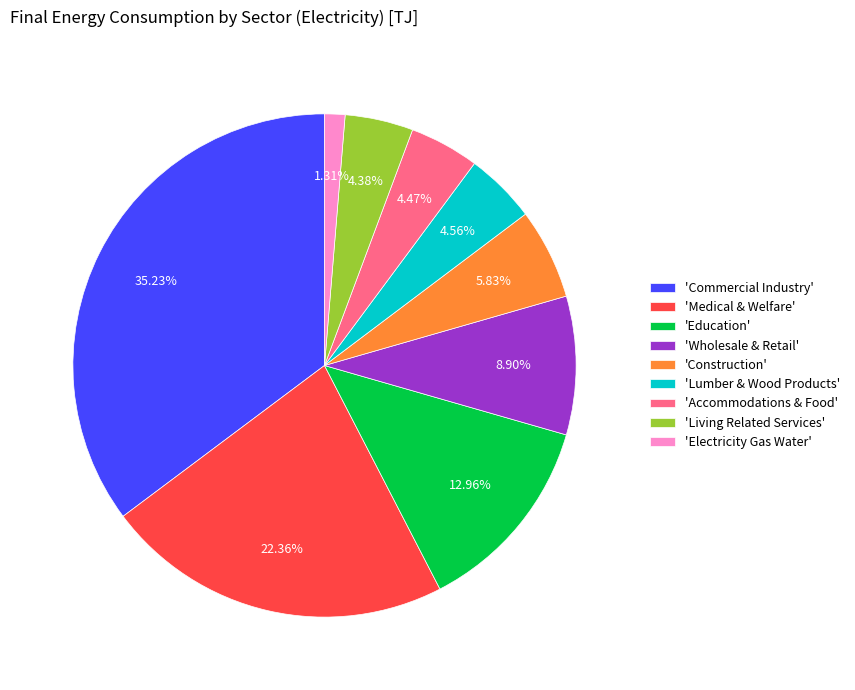

Approximately how many times larger is the value at 'Wholesale & Retail' compared to 'Electricity Gas Water'?

6.8